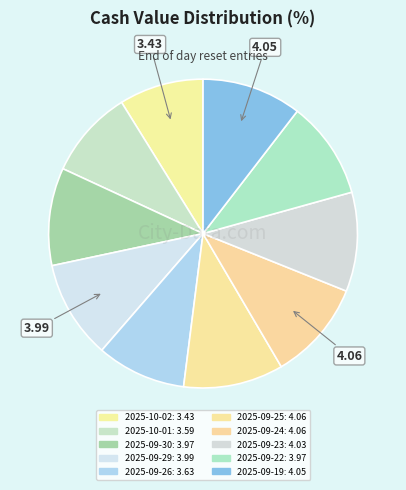

What is the change in value from 2025-09-26 to 2025-09-22?

+0.3